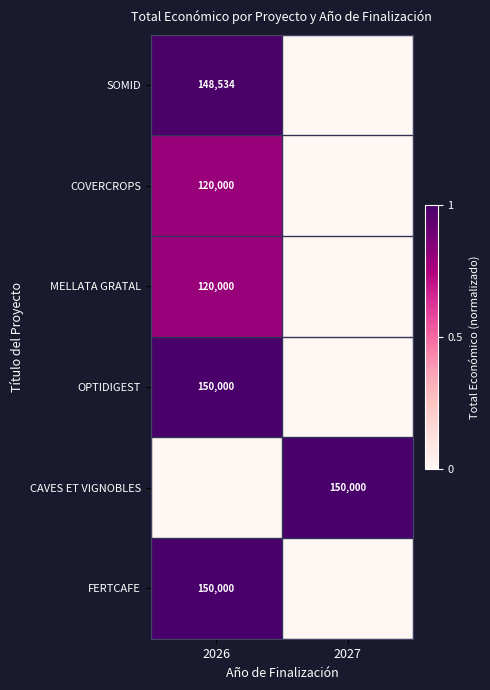

Which has a higher value, 2026 or 2027?

2026